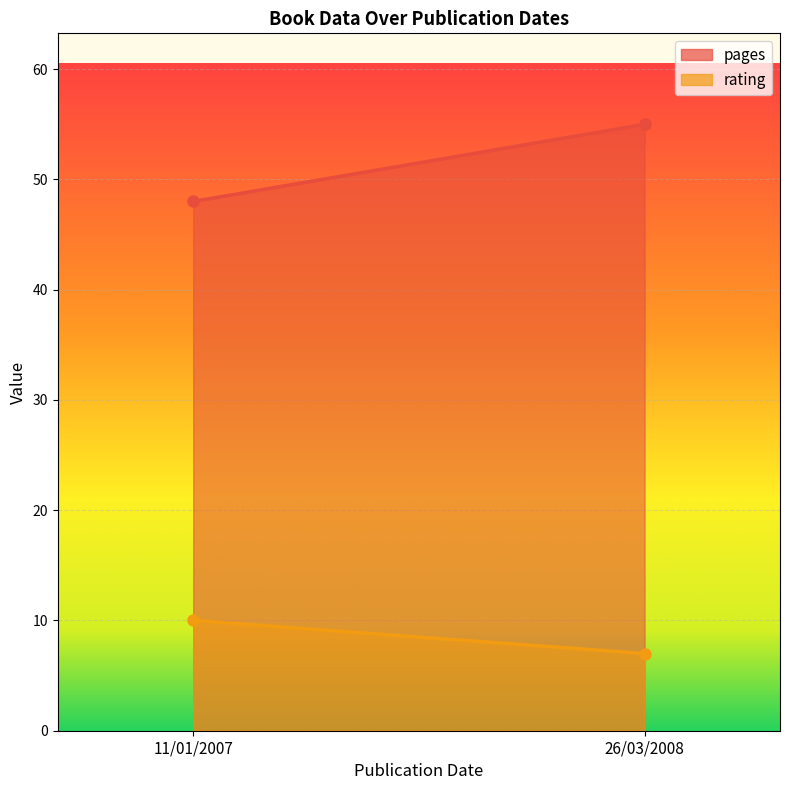

Which series has the largest total across all categories?

pages